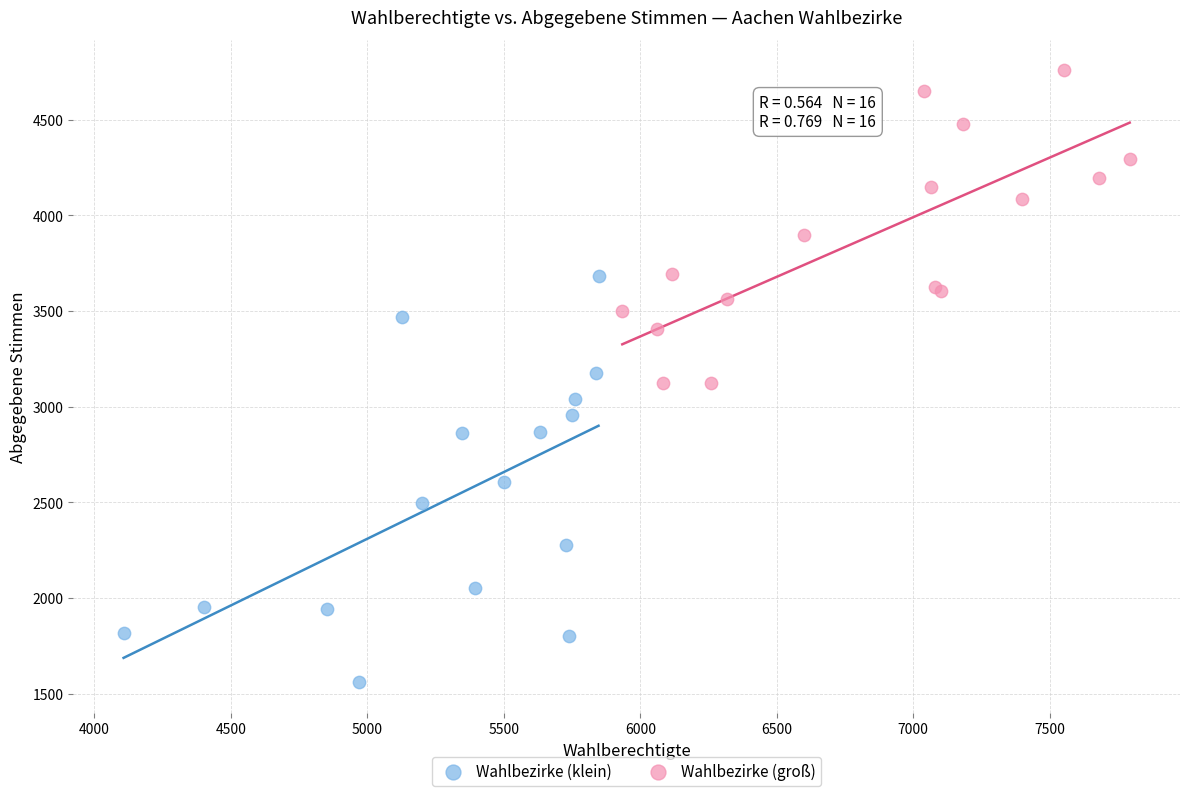

Which series contains the lowest Y value?

Wahlbezirke (klein)